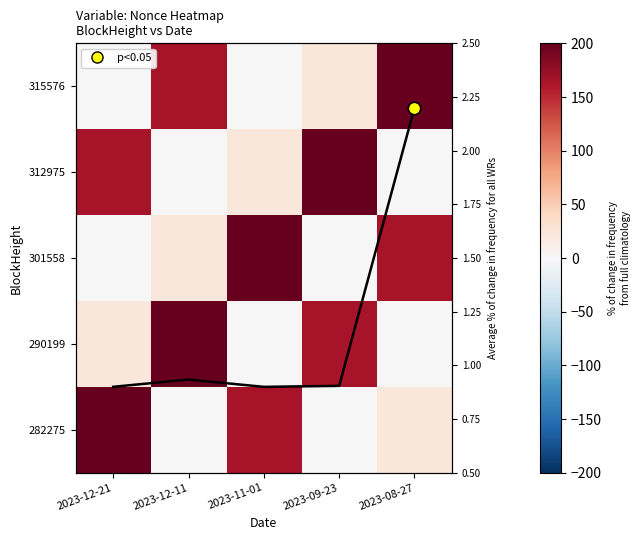

True or false: 315576 has a value of 3577.2 at 2023-11-01.

False